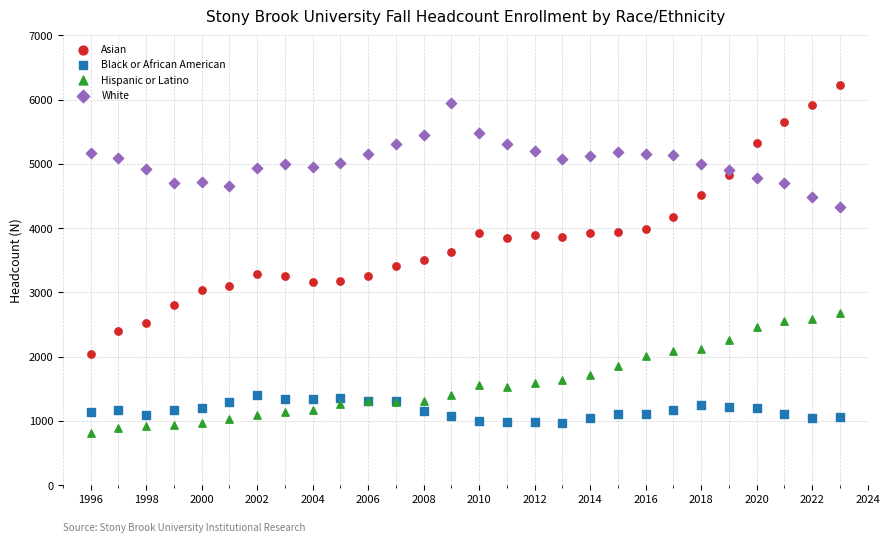

Which series has the largest Y range (max minus min)?

Asian